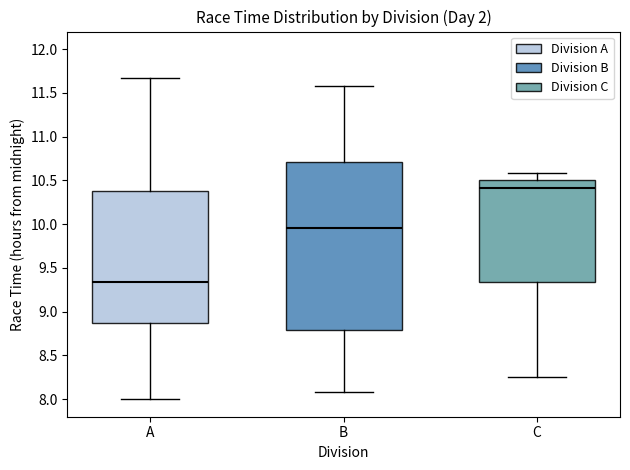

Which box is the tallest, from its lower edge to its upper edge?

B